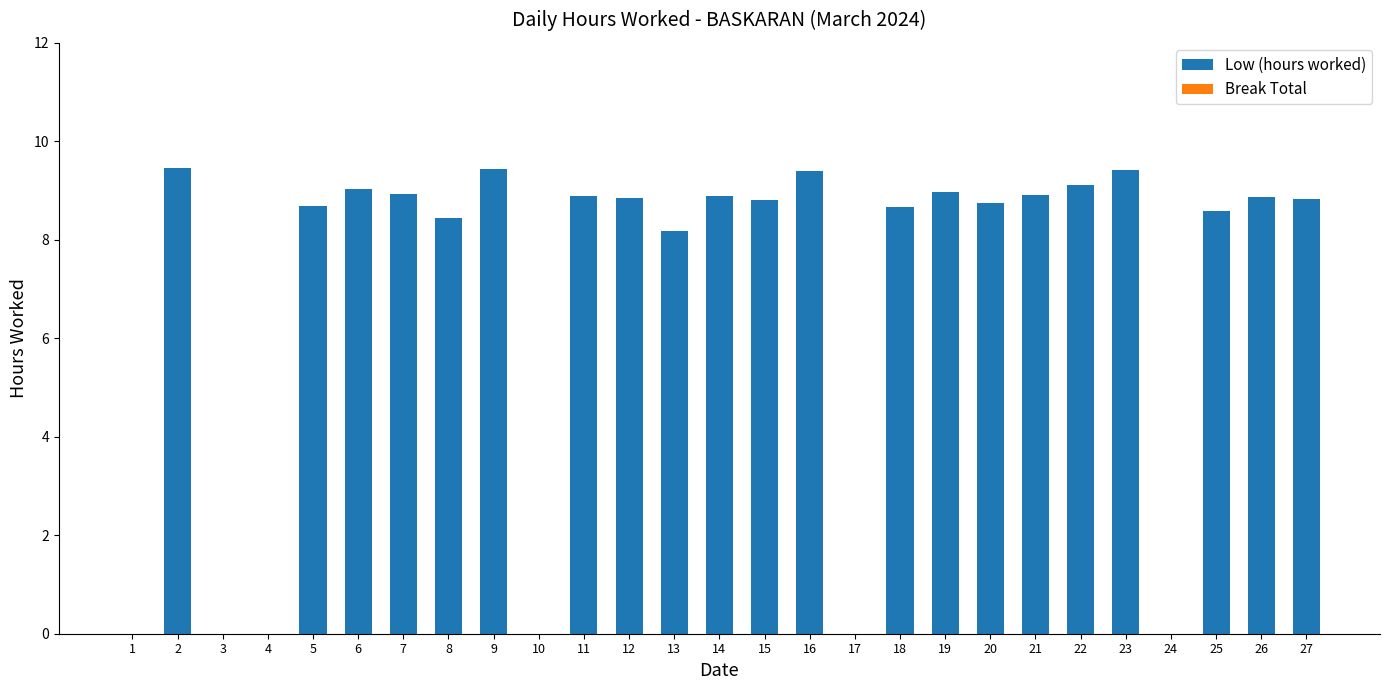

What is the change in value from 9 to 12?

-0.6